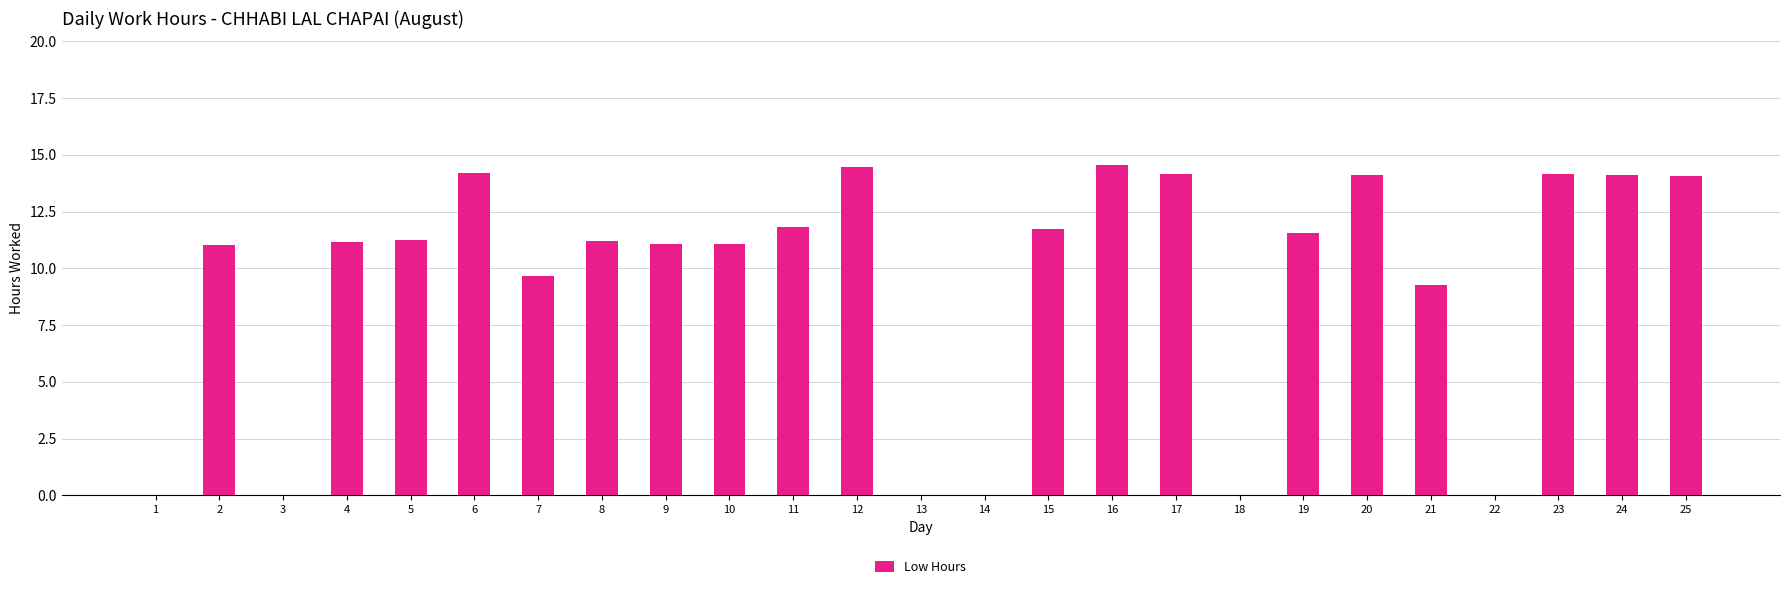

The value at 18 is 0.0. True or false?

True